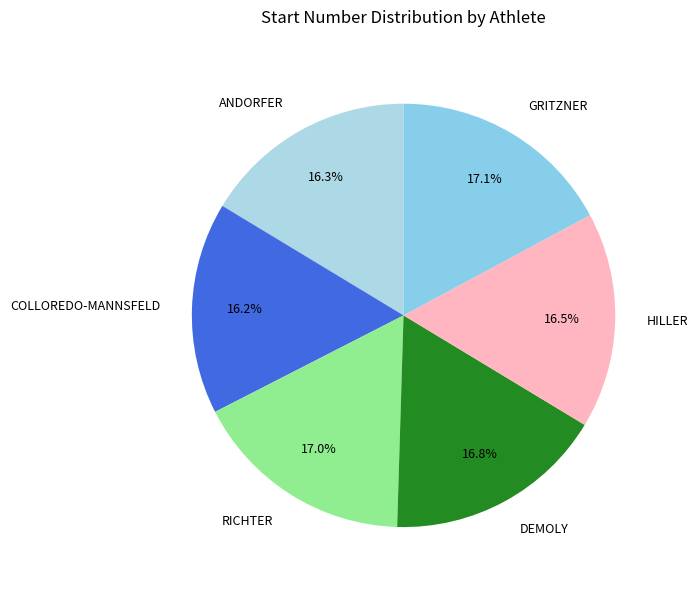

What percentage is the GRITZNER slice, to the nearest percent?

17%